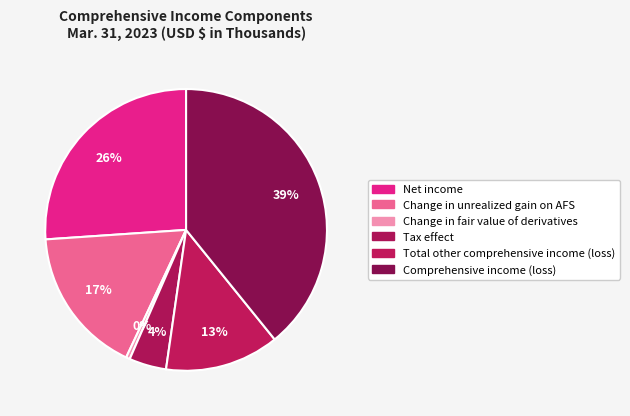

Does Change in unrealized gain on AFS account for over 50% of the chart?

No